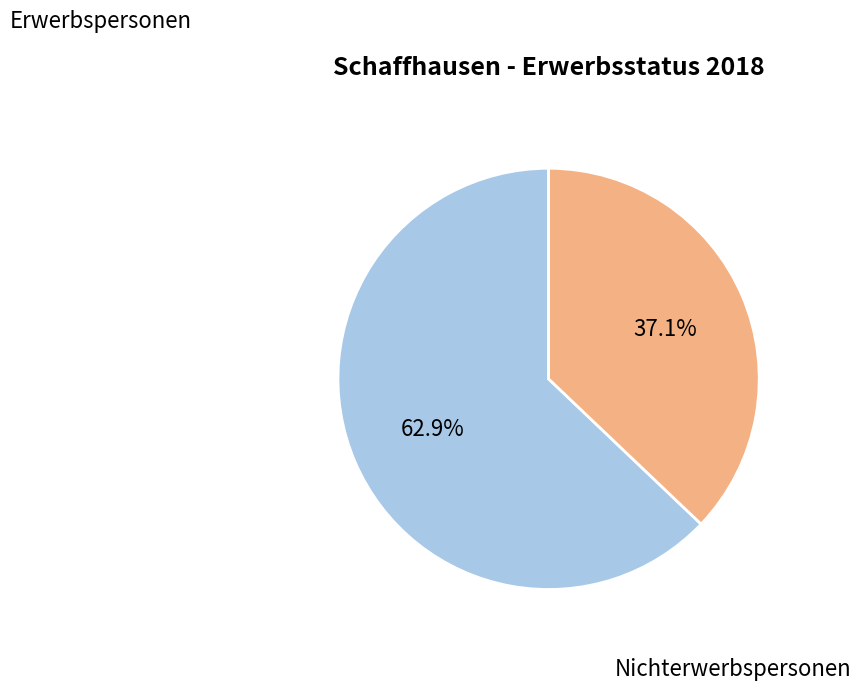

To the nearest percent, what percentage of the pie is Nichterwerbspersonen?

37%